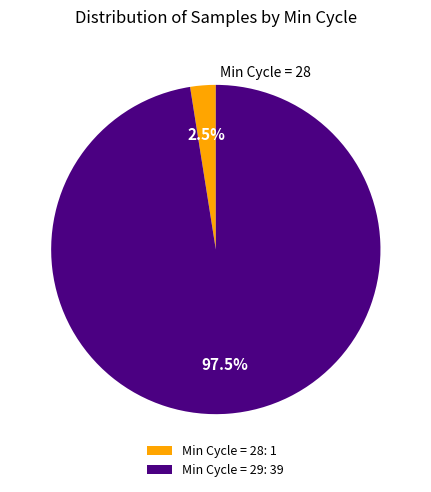

What is the total percentage of Min Cycle = 28: 1 and Min Cycle = 29: 39?

100.0%